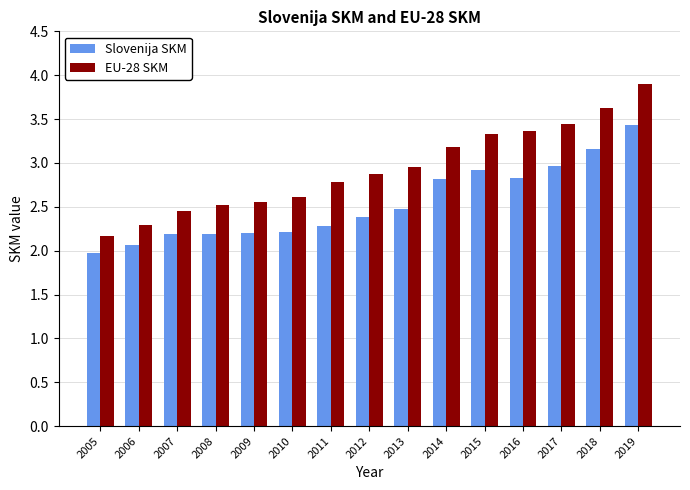

What is the difference between the maximum and minimum values in the EU-28 SKM series?

1.7